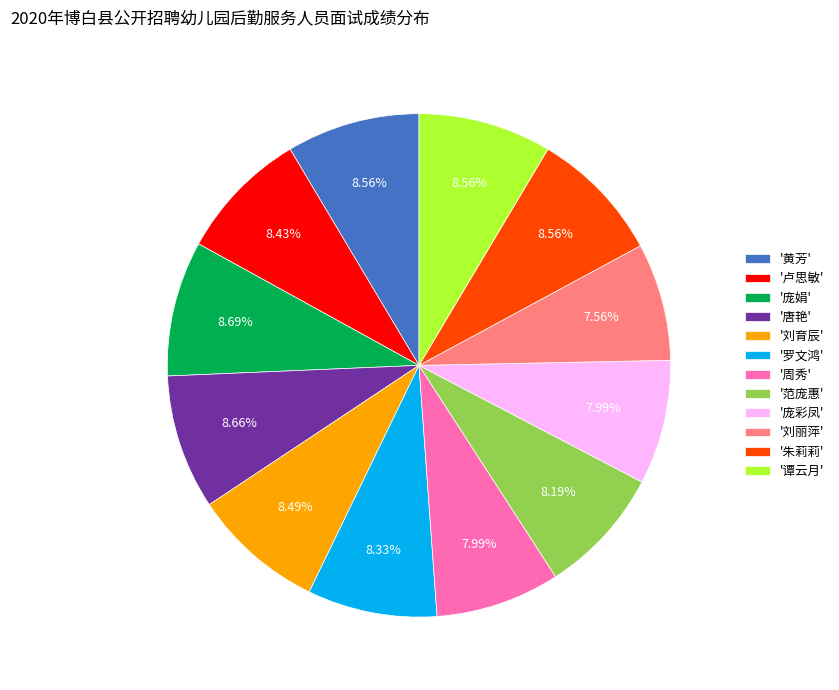

Combined, do '周秀' and '唐艳' account for over 50%?

No